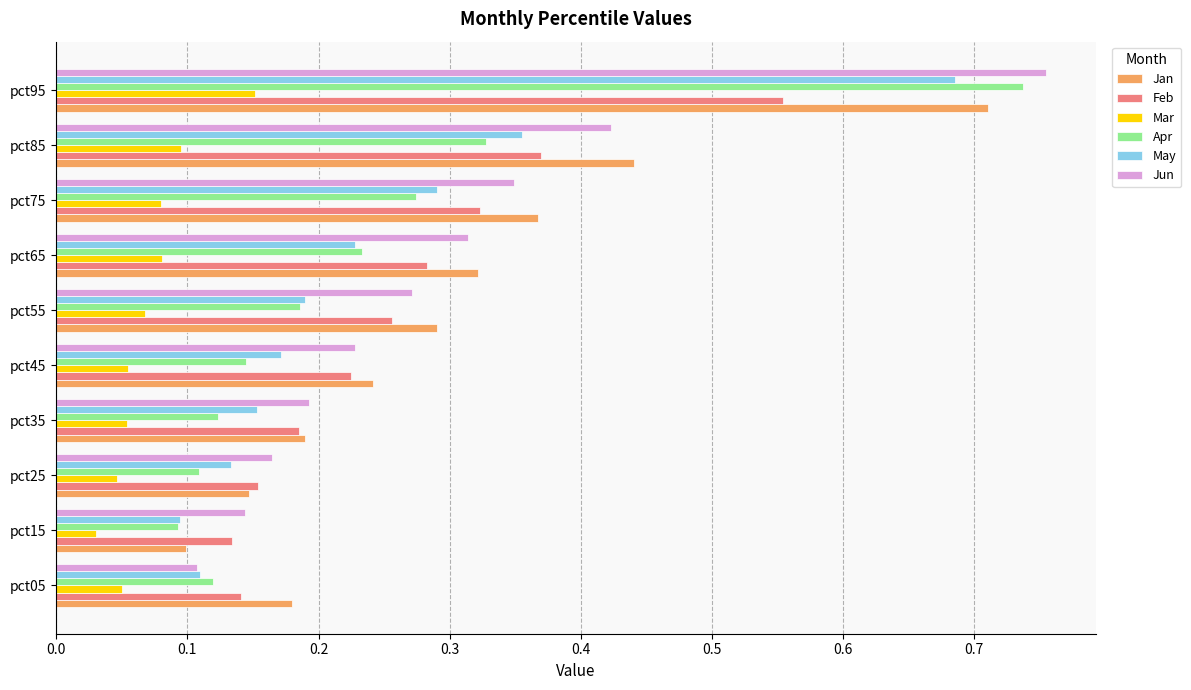

Between pct35 and pct65, which series saw the biggest shift?

Jan